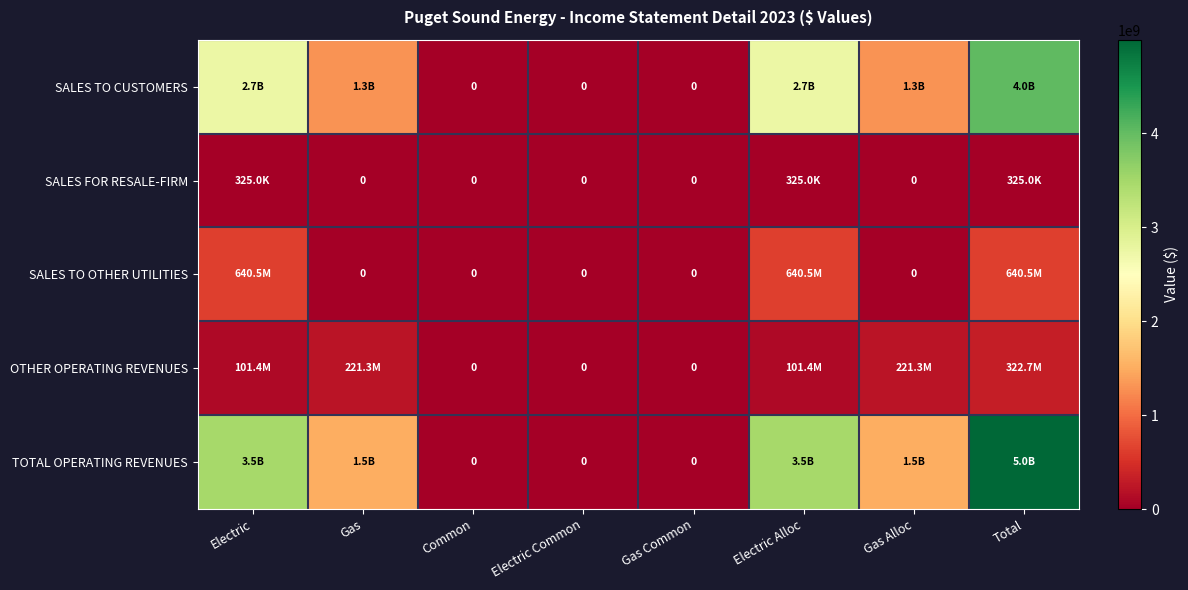

What is the greatest value displayed?

4994572831.5